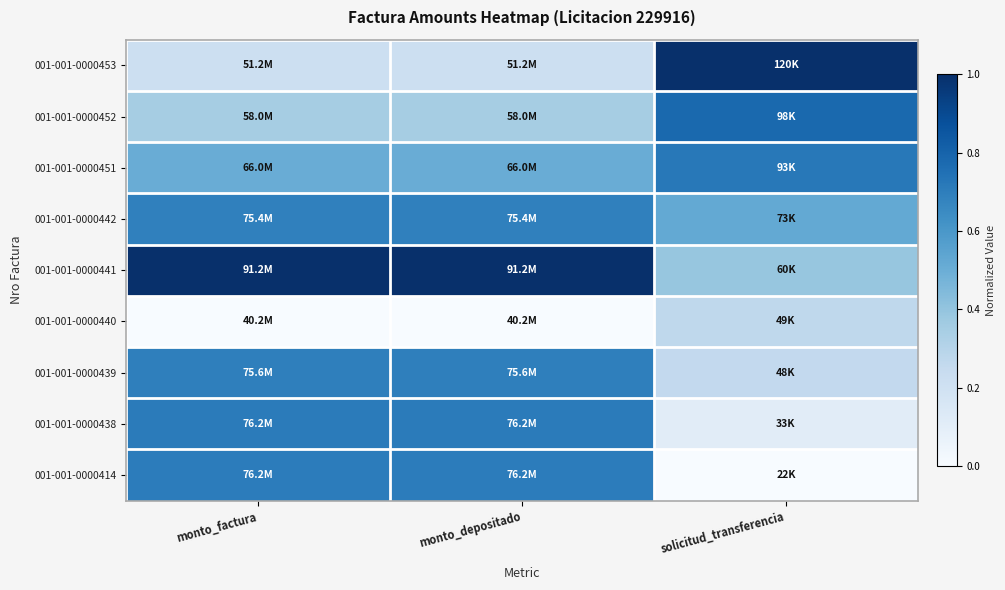

Reading left to right, what are all the values shown in this chart?

001-001-0000453: monto_factura=0.2	monto_depositado=0.2	solicitud_transferencia=1.0
001-001-0000452: monto_factura=0.4	monto_depositado=0.4	solicitud_transferencia=0.8
001-001-0000451: monto_factura=0.5	monto_depositado=0.5	solicitud_transferencia=0.7
001-001-0000442: monto_factura=0.7	monto_depositado=0.7	solicitud_transferencia=0.5
001-001-0000441: monto_factura=1.0	monto_depositado=1.0	solicitud_transferencia=0.4
001-001-0000440: monto_factura=0.0	monto_depositado=0.0	solicitud_transferencia=0.3
001-001-0000439: monto_factura=0.7	monto_depositado=0.7	solicitud_transferencia=0.3
001-001-0000438: monto_factura=0.7	monto_depositado=0.7	solicitud_transferencia=0.1
001-001-0000414: monto_factura=0.7	monto_depositado=0.7	solicitud_transferencia=0.0